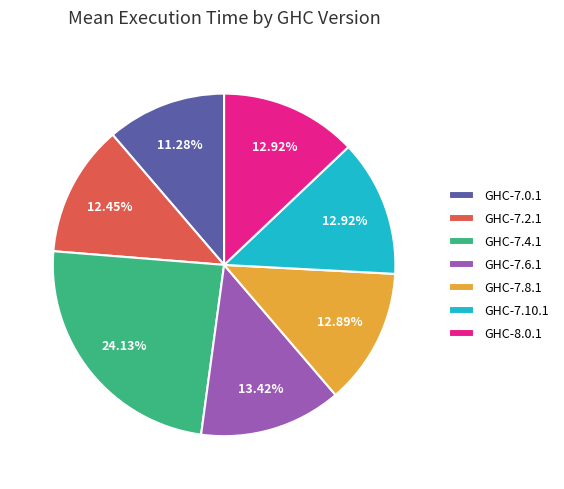

Combined, do GHC-7.10.1 and GHC-7.4.1 account for over 50%?

No